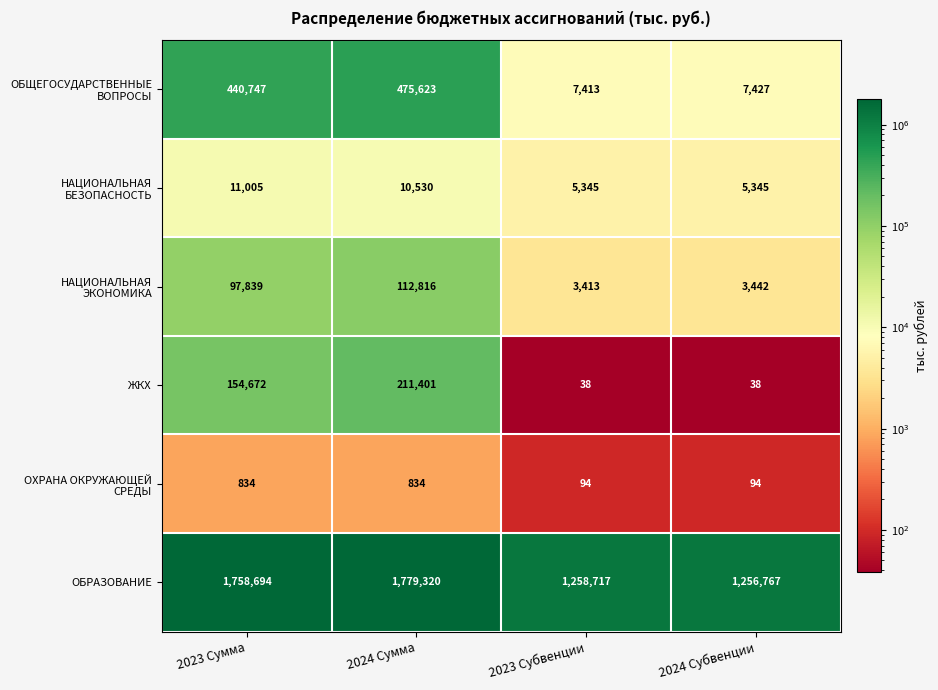

What is the minimum value for ЖКХ?

38